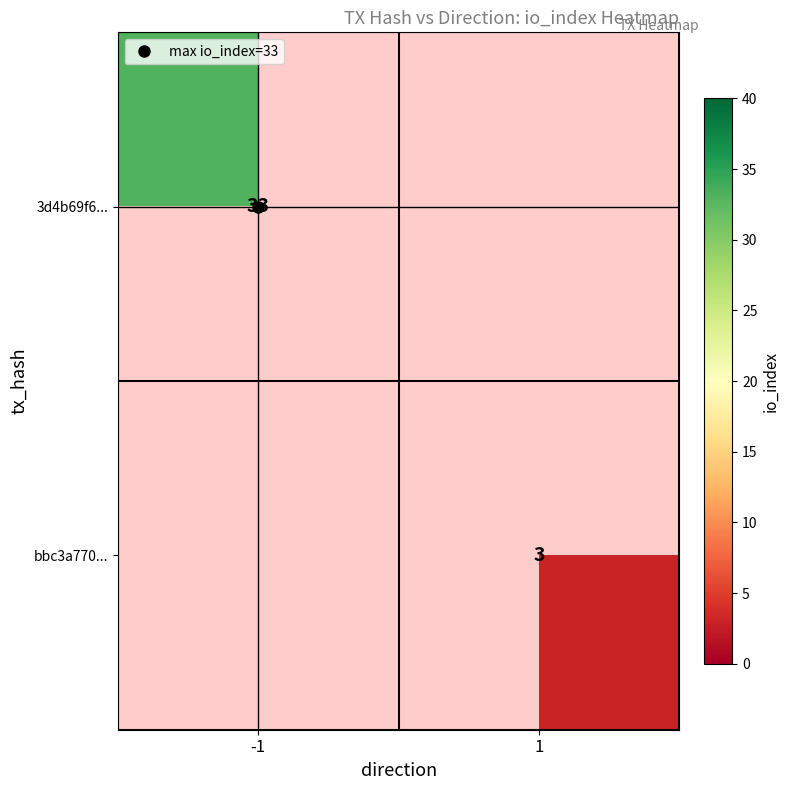

Which category has the highest value in the 3d4b69f6... series?

-1